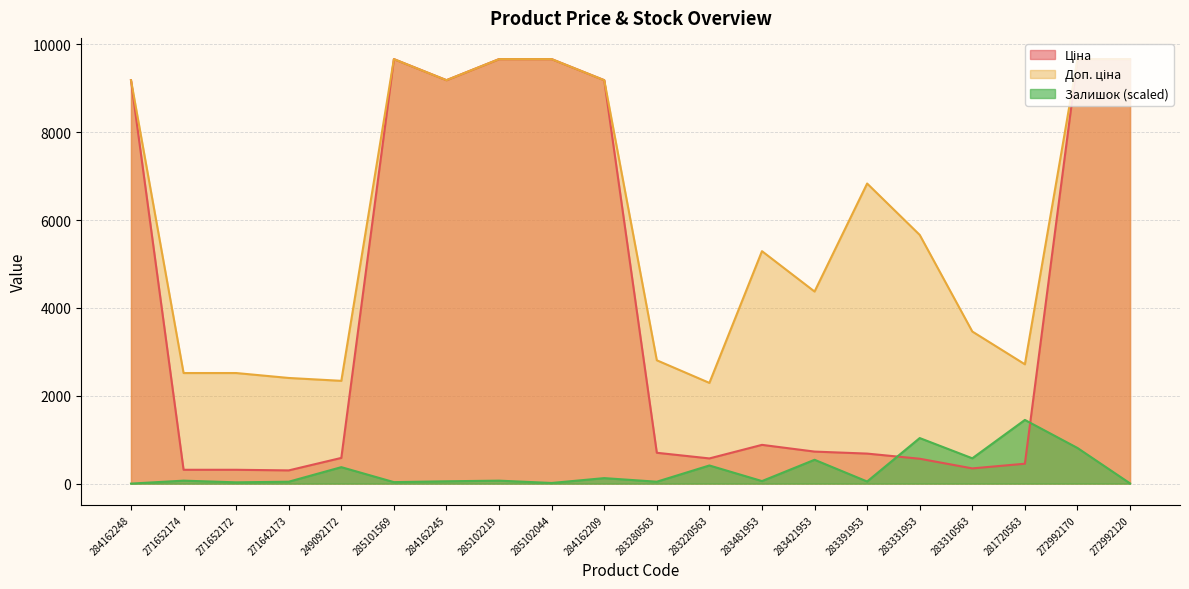

Reading right to left, list all the values displayed in this chart.

Ціна: 272992120=9664.7	272992170=9664.7	281720563=452.7	283310563=346.3	283331953=566.2	283391953=683.2	283421953=728.8	283481953=882.1	283220563=573.2	283280563=701.9	284162209=9185.1	285102044=9664.7	285102219=9664.7	284162245=9185.1	285101569=9664.7	249092172=584.9	271642173=300.6	271652172=314.7	271652174=314.7	284162248=9185.1
Доп. ціна: 272992120=9664.7	272992170=9664.7	281720563=2716.4	283310563=3462.7	283331953=5662.1	283391953=6831.9	283421953=4372.9	283481953=5292.4	283220563=2292.9	283280563=2807.6	284162209=9185.1	285102044=9664.7	285102219=9664.7	284162245=9185.1	285101569=9664.7	249092172=2339.7	271642173=2405.2	271652172=2517.5	271652174=2517.5	284162248=9185.1
Залишок: 272992120=4.8	272992170=811.3	281720563=1449.7	283310563=576.0	283331953=1036.9	283391953=48.0	283421953=542.4	283481953=57.6	283220563=412.8	283280563=43.2	284162209=124.8	285102044=14.4	285102219=67.2	284162245=52.8	285101569=33.6	249092172=374.4	271642173=43.2	271652172=28.8	271652174=67.2	284162248=0.0